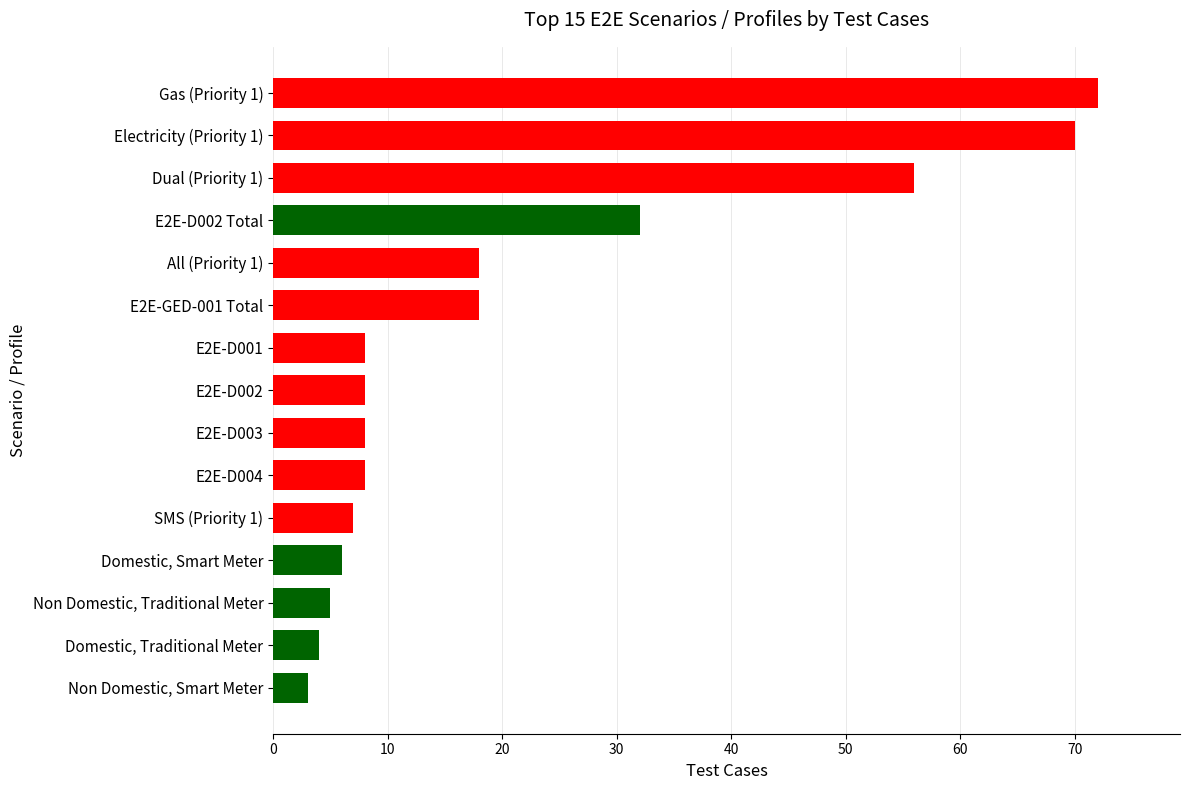

What is the label of the 2nd bar from the bottom?

Domestic, Traditional Meter